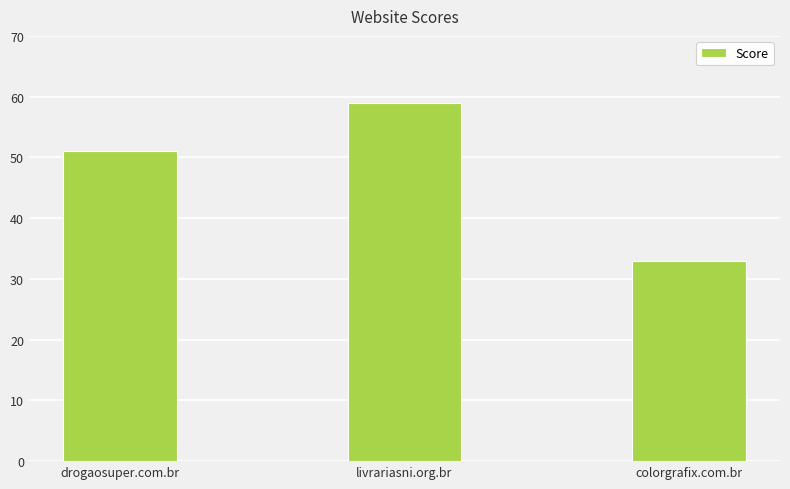

What is the label of the 2nd bar from the right?

livrariasni.org.br